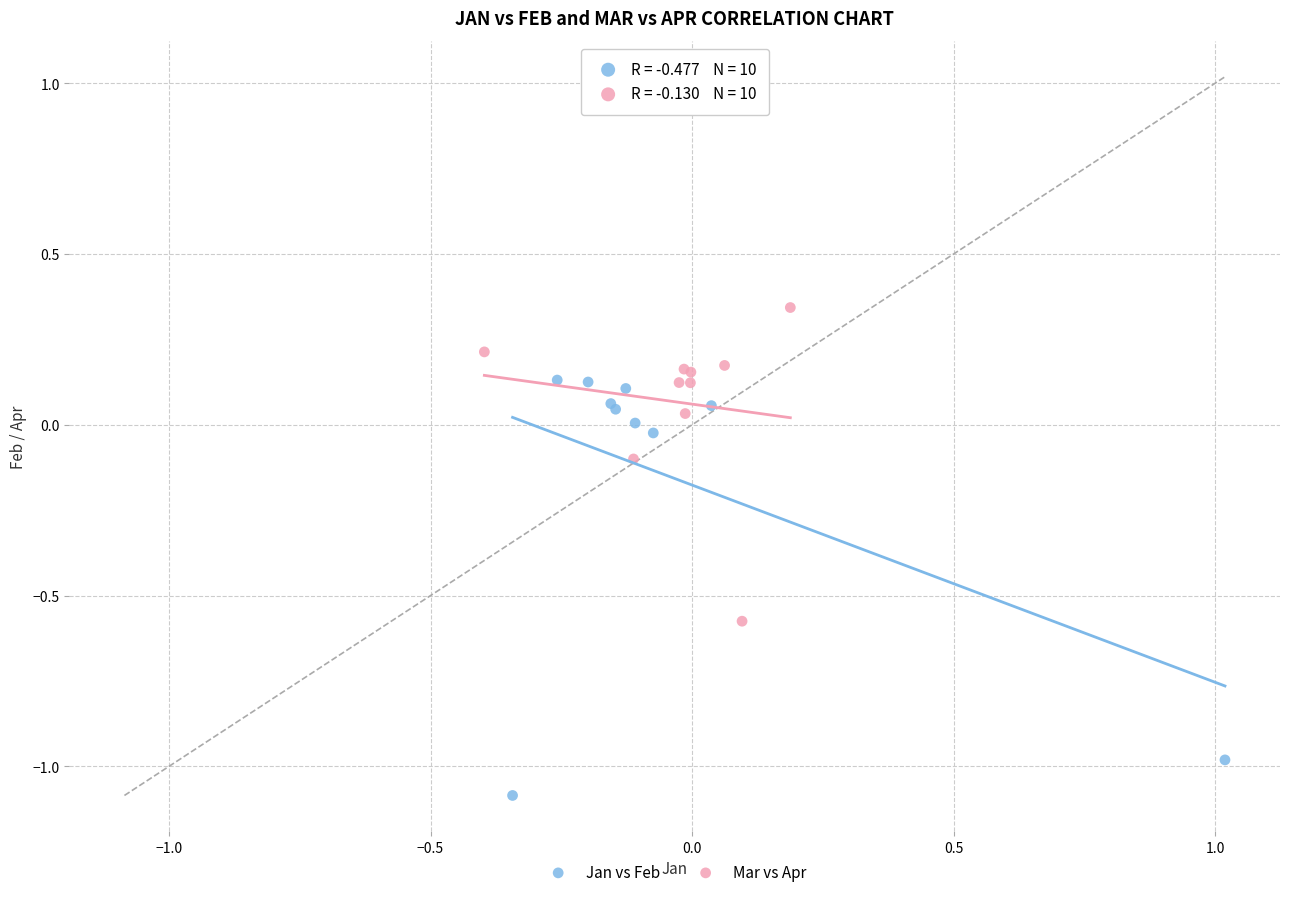

Which series contains the lowest Y value?

Jan vs Feb